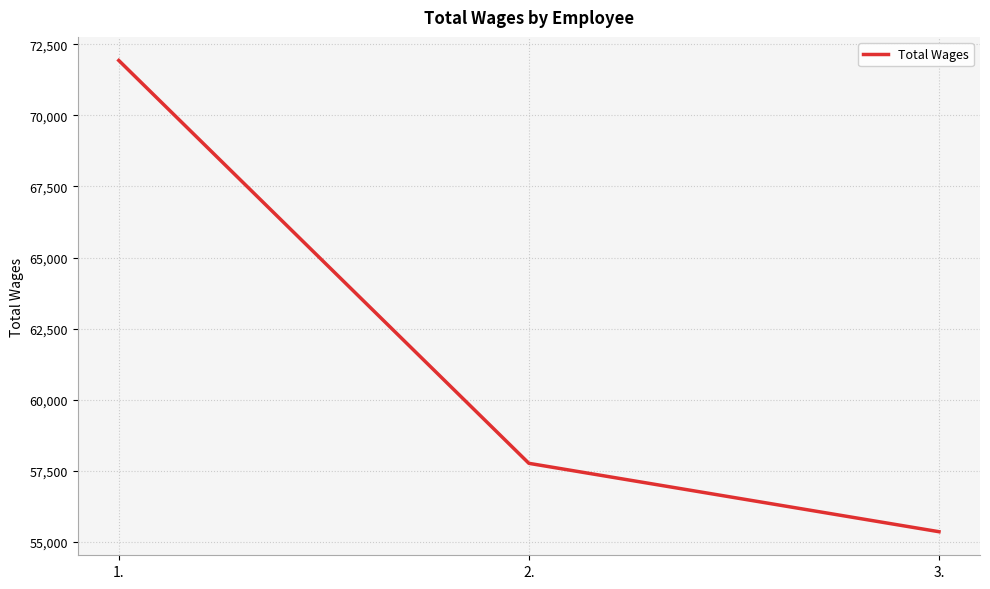

What position from the left is 3.?

3